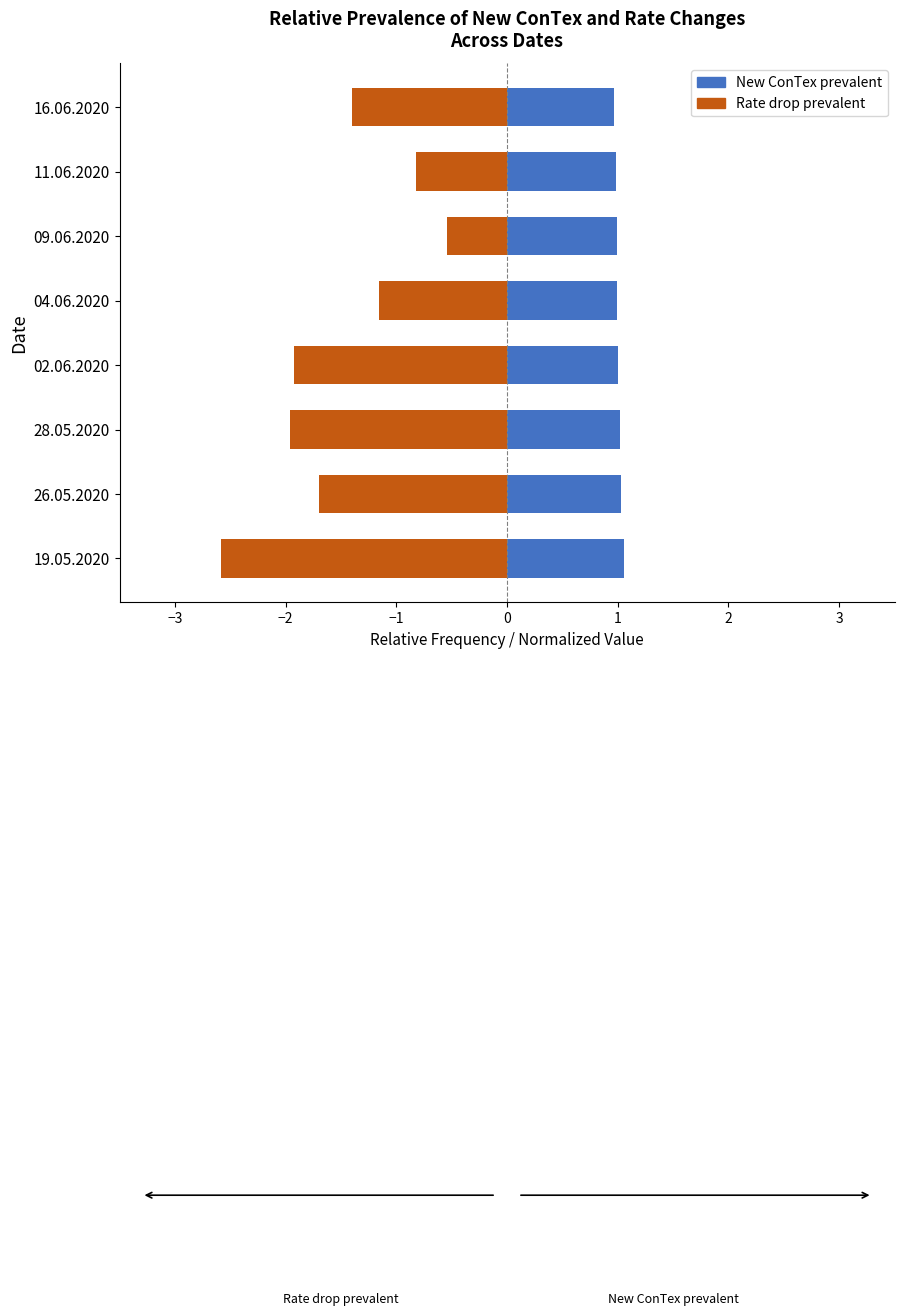

What is the maximum value shown in the chart?

1.1